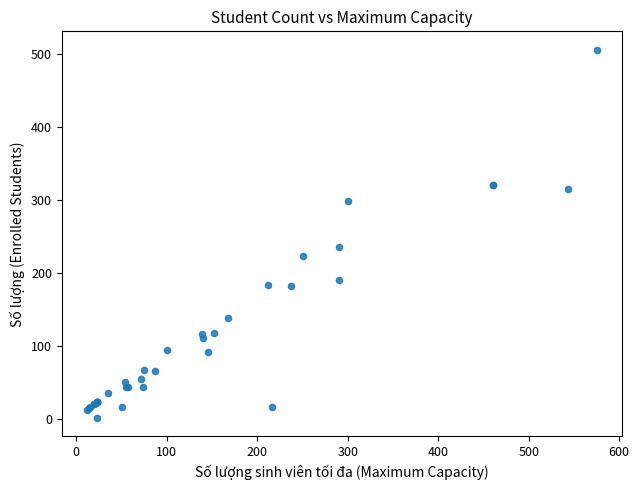

What Y value in the scatter plot is closest to 253?

236